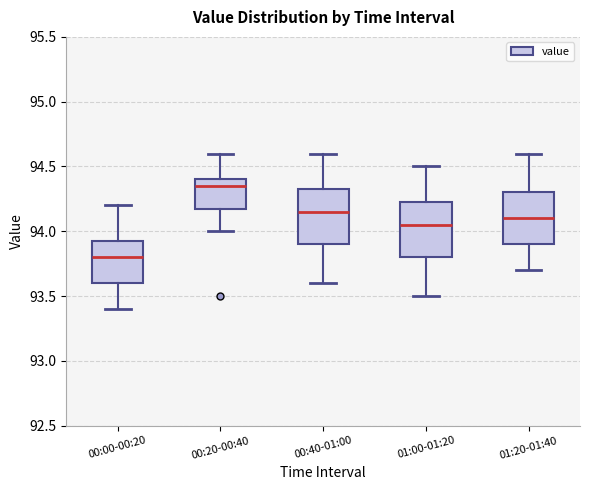

Where does the upper whisker of the box for 01:20-01:40 end on the y-axis? The values are not printed on the chart, so give them approximately, as read against the axis.

94.60